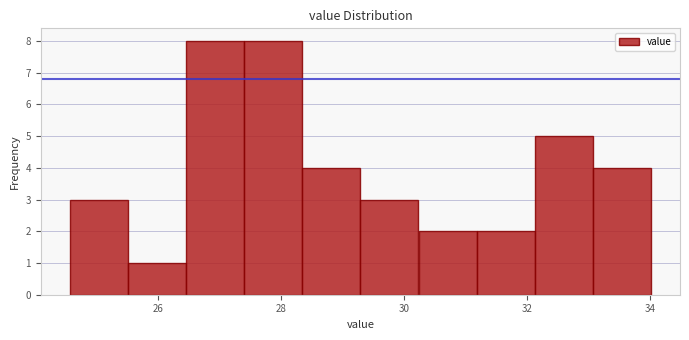

Reading left to right, list every bar in this chart as the range it spans on the x-axis followed by its height. Neither the bar edges nor the heights are printed on the chart, so give them approximately, as read against the axes.

24.6 to 25.6: 3
25.6 to 26.4: 1
26.4 to 27.4: 8
27.4 to 28.4: 8
28.4 to 29.2: 4
29.2 to 30.2: 3
30.2 to 31.2: 2
31.2 to 32.2: 2
32.2 to 33.0: 5
33.0 to 34.0: 4